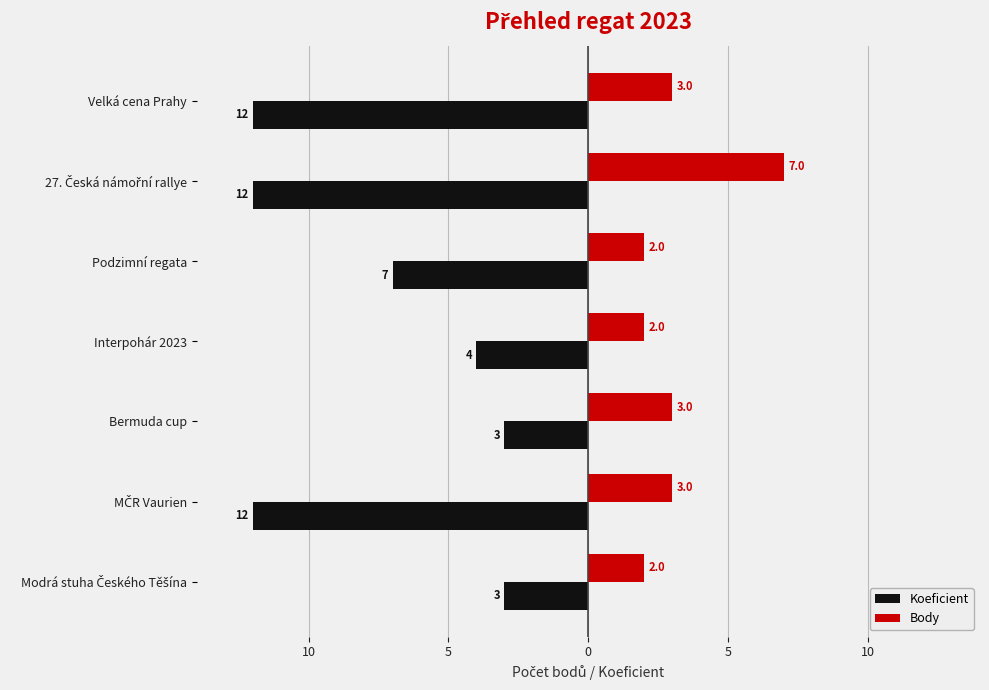

Reading left to right, transcribe all the data shown in this chart.

Koeficient: -3	-12	-3	-4	-7	-12	-12
Body: 2	3	3	2	2	7	3